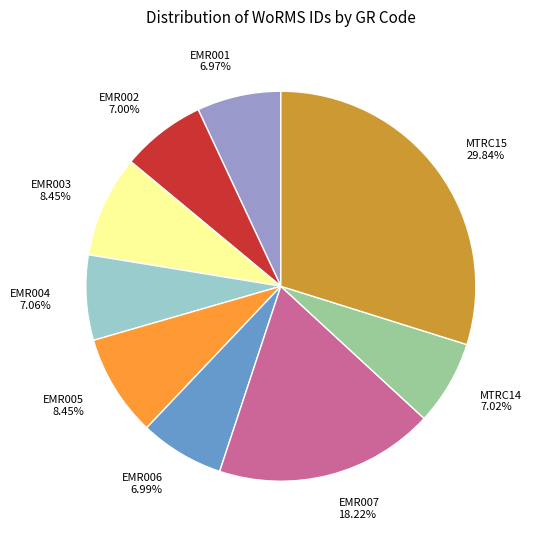

What is the ratio of the value at EMR006 6.99% to the value at MTRC14 7.02%?

1.0